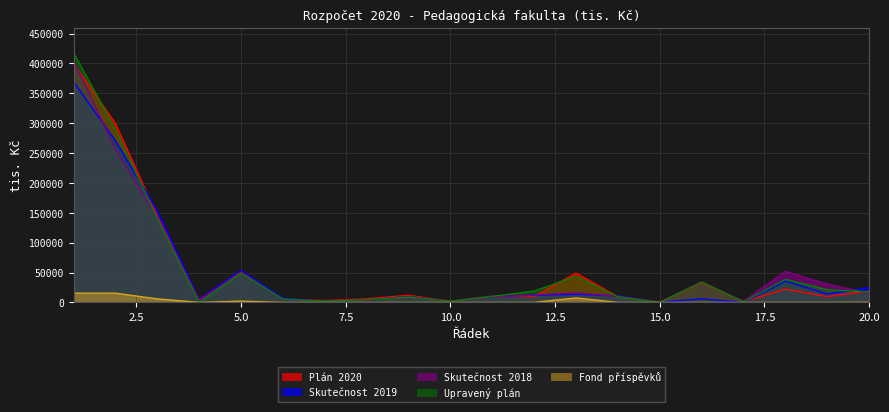

Reading left to right, list all the values displayed in this chart.

Plán 2020: 1=400263	2=299500	3=145000	4=5000	5=51000	6=6000	7=3000	8=6000	9=12000	10=2000	11=10500	12=10000	13=49000	14=9500	15=350	16=33066	17=1200	18=22189	19=9758	20=18904
Skutečnost 2019: 1=369115	2=270670	3=153000	4=5017	5=53500	6=7000	7=2000	8=4000	9=10000	10=1600	11=10000	12=12000	13=13570	14=11000	15=200	16=5928	17=65	18=35605	19=13930	20=24911
Skutečnost 2018: 1=405076	2=255971	3=142181	4=4042	5=49450	6=5193	7=1945	8=3950	9=9817	10=1518	11=9369	12=12586	13=15915	14=10361	15=396	16=34459	17=1838	18=51857	19=30694	20=14945
Upravený plán: 1=417598	2=289893	3=140071	4=0	5=48766	6=5716	7=2081	8=4443	9=9038	10=1799	11=10137	12=18928	13=43897	14=9180	15=0	16=33878	17=1052	18=38546	19=21264	20=17619
Fond příspěvků: 1=15485	2=15485	3=5927	4=0	5=2073	6=0	7=0	8=0	9=0	10=0	11=0	12=0	13=7485	14=0	15=0	16=0	17=0	18=0	19=0	20=265